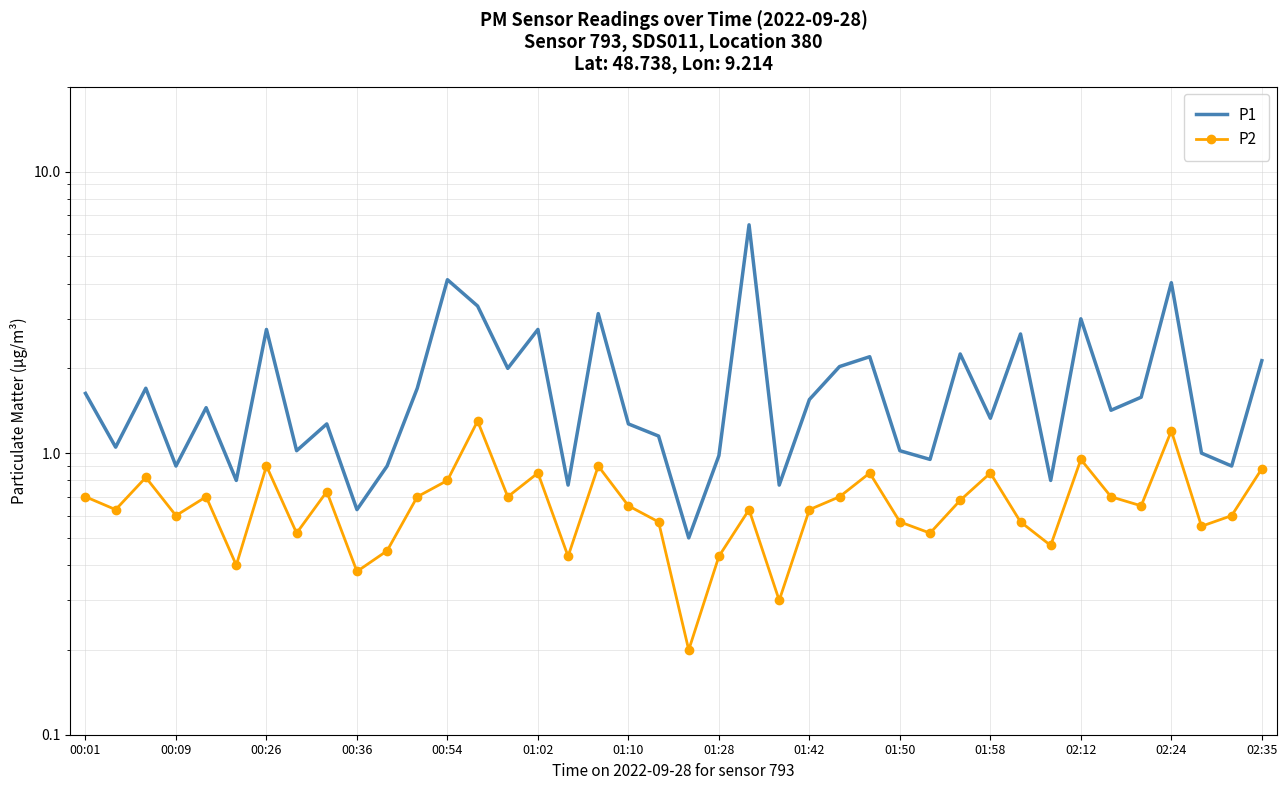

At which category does P1 reach its first local peak?

00:26